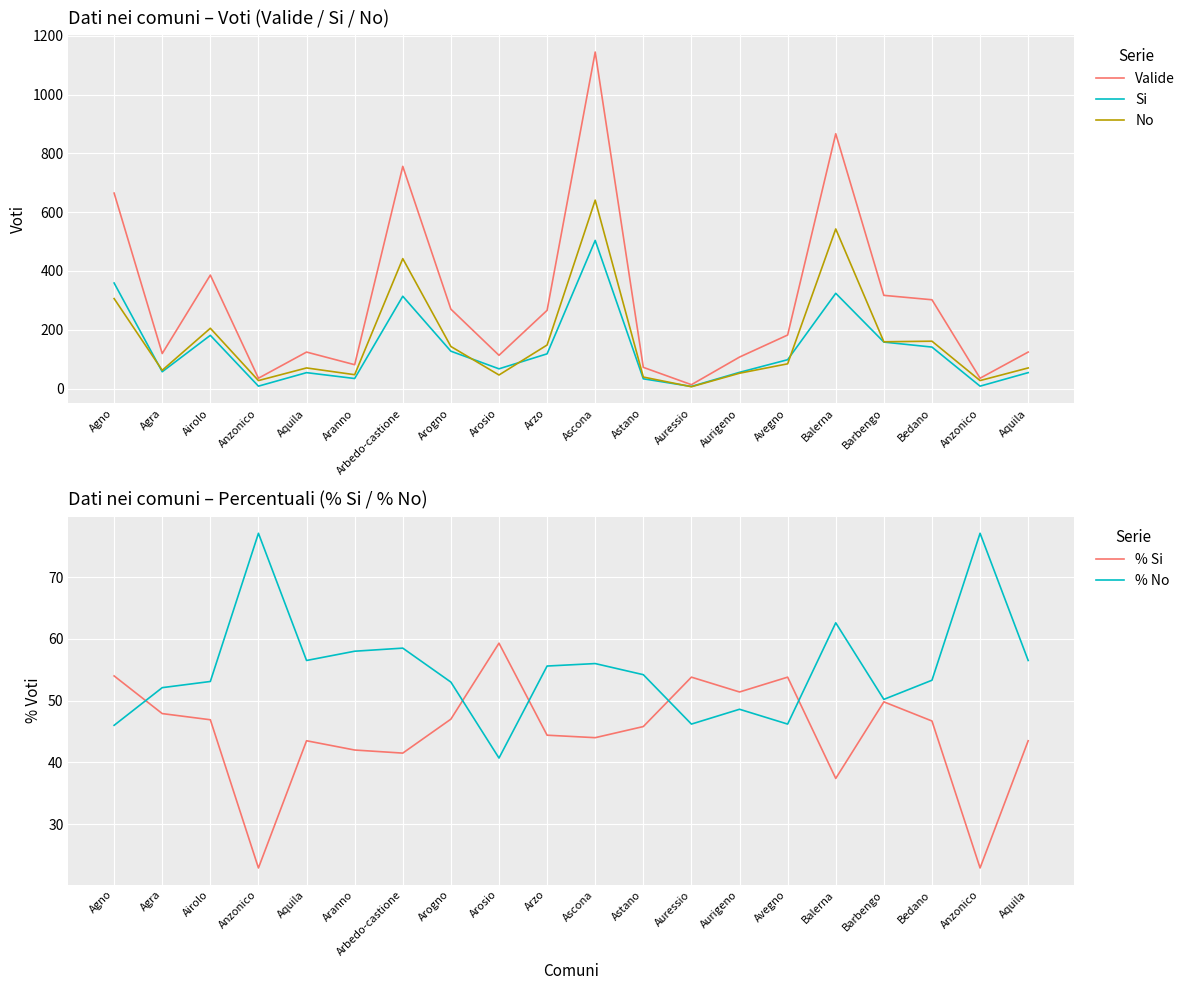

Where is the first local maximum for Si?

Airolo